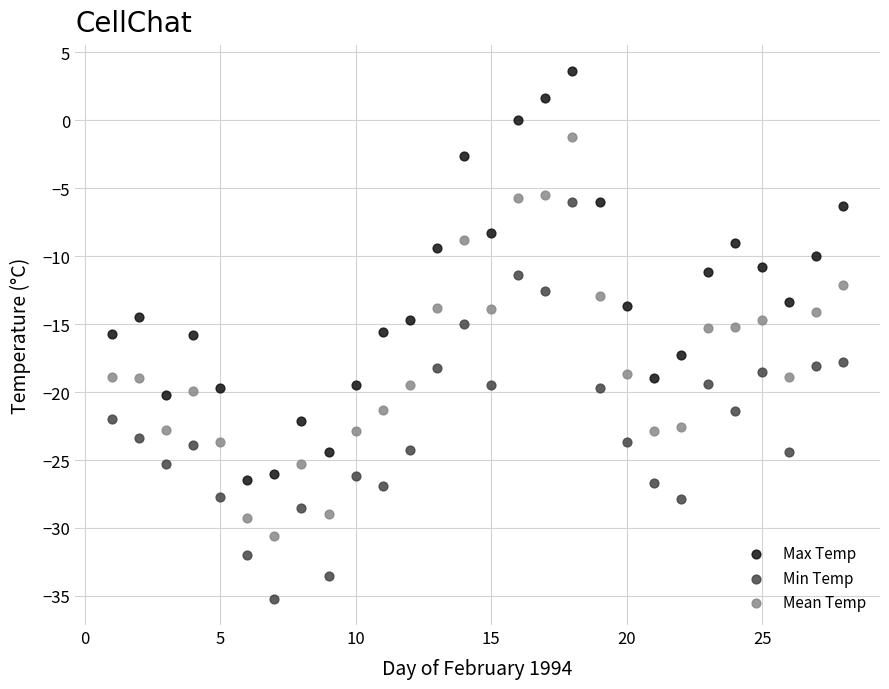

Which series reaches the minimum Y coordinate?

Min Temp